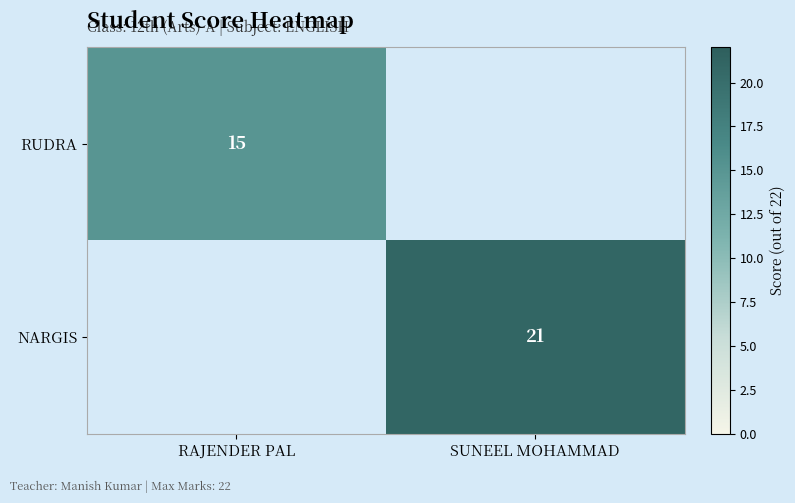

The NARGIS series shows 36 at SUNEEL MOHAMMAD. True or false?

False